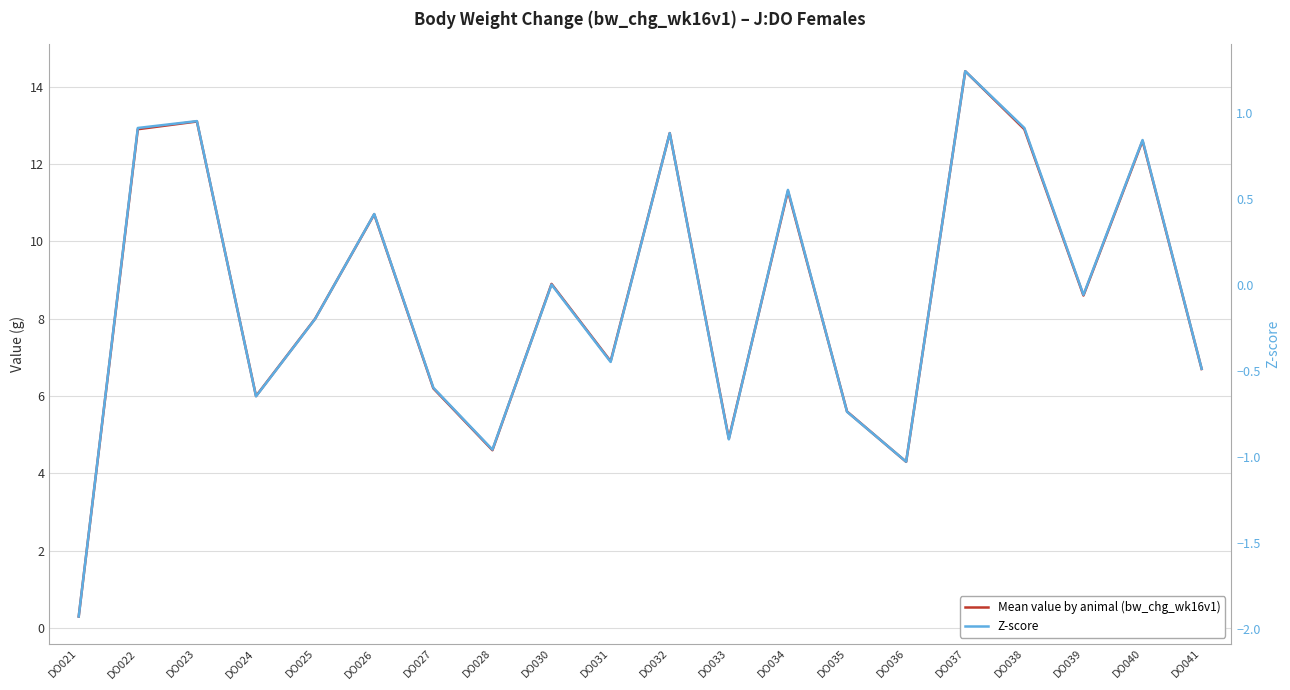

What are all the series names shown in the legend?

Mean value by animal (bw_chg_wk16v1), Z-score